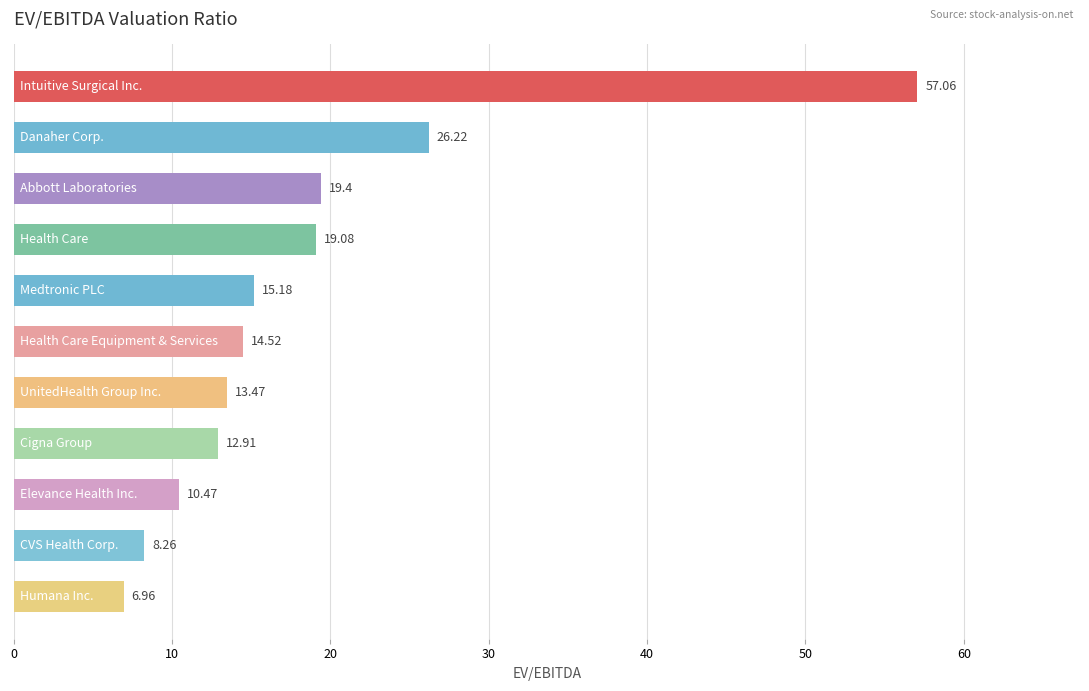

What is the average value?

18.5